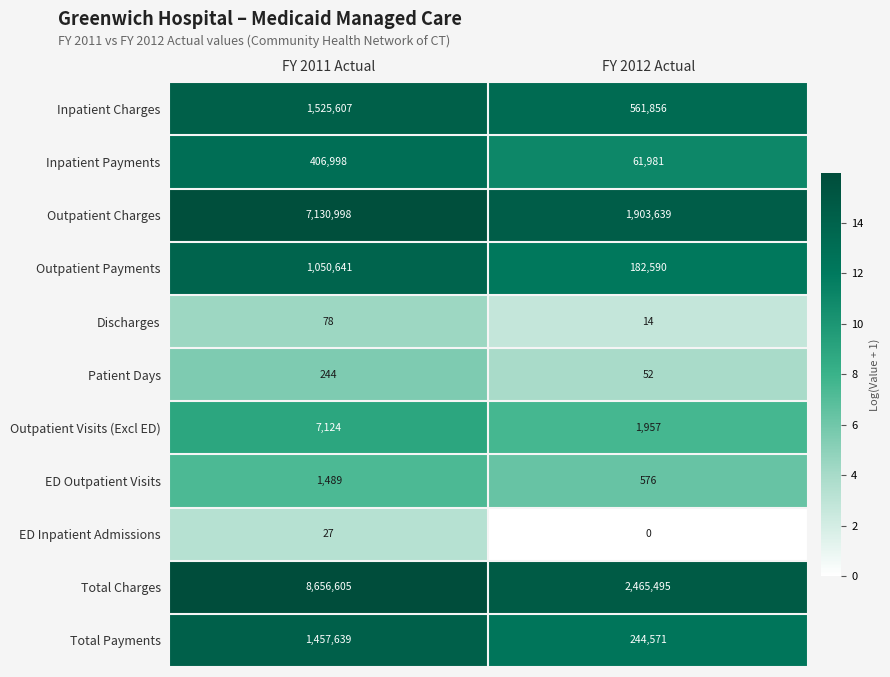

What is the approximate value of Patient Days at FY 2011 Actual, to the nearest 10?

240